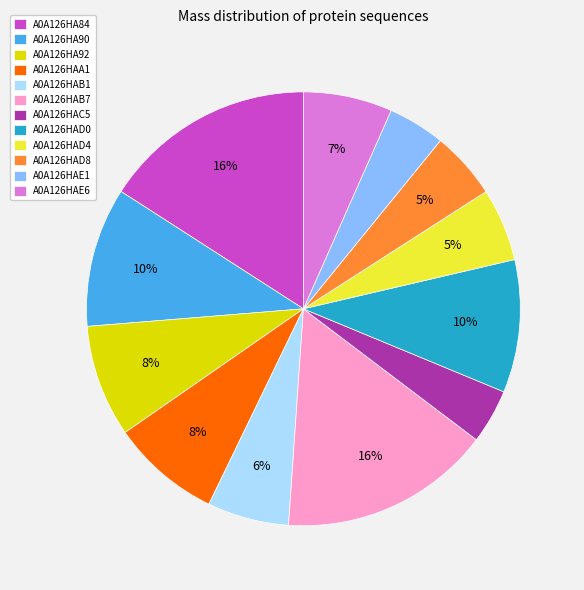

Combined, do A0A126HAD0 and A0A126HA84 account for over 50%?

No